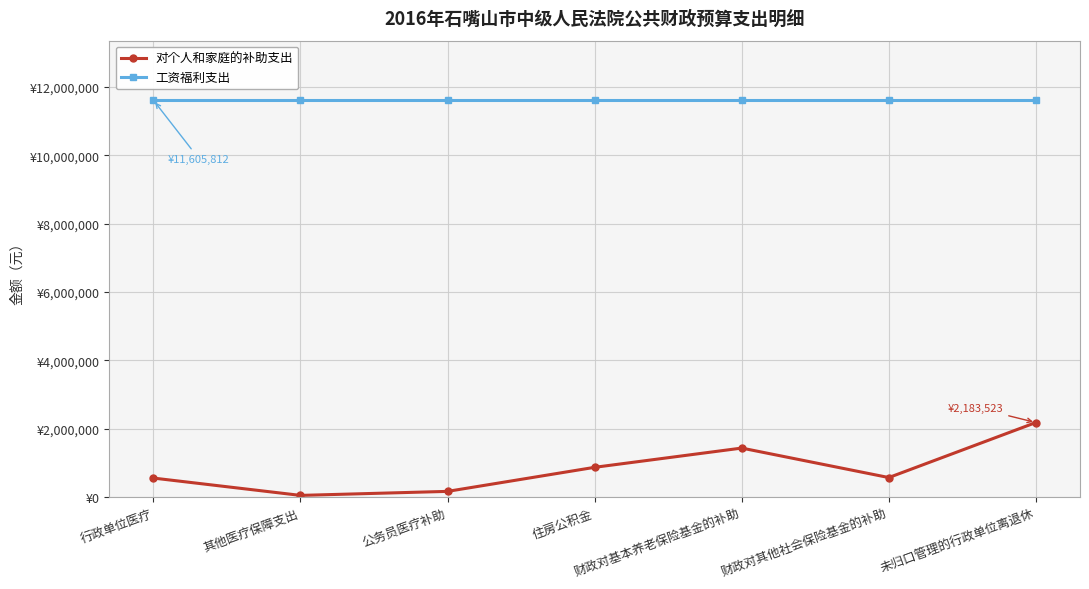

What are all the series names shown in the legend?

对个人和家庭的补助支出, 工资福利支出